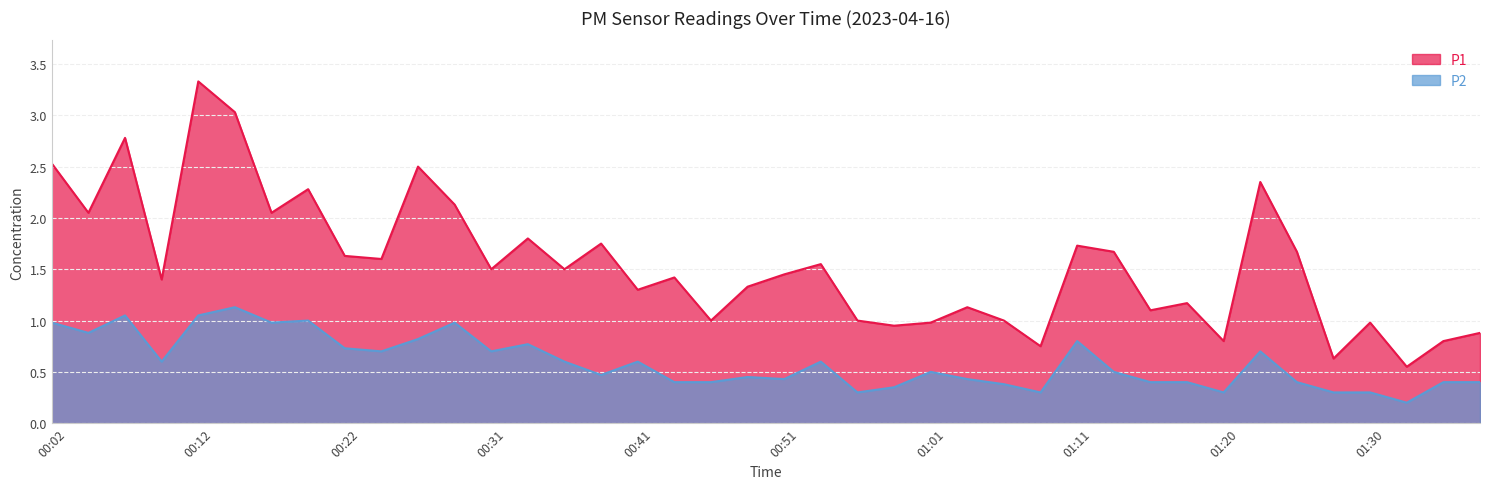

What is the average value of the P1 series?

1.6